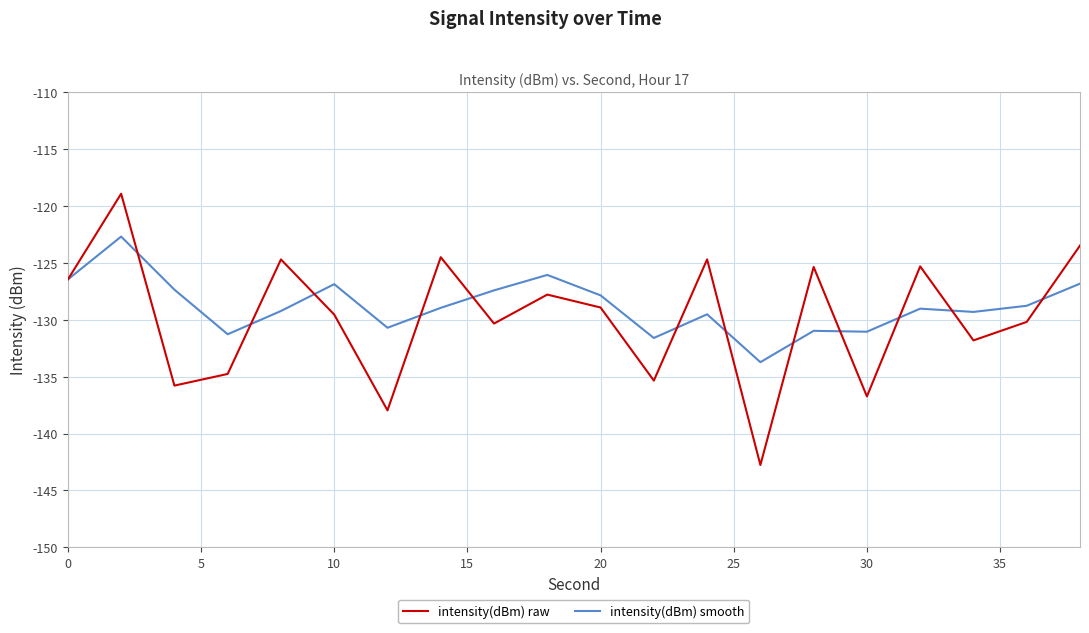

Does the chart display data point markers on the line(s)?

No